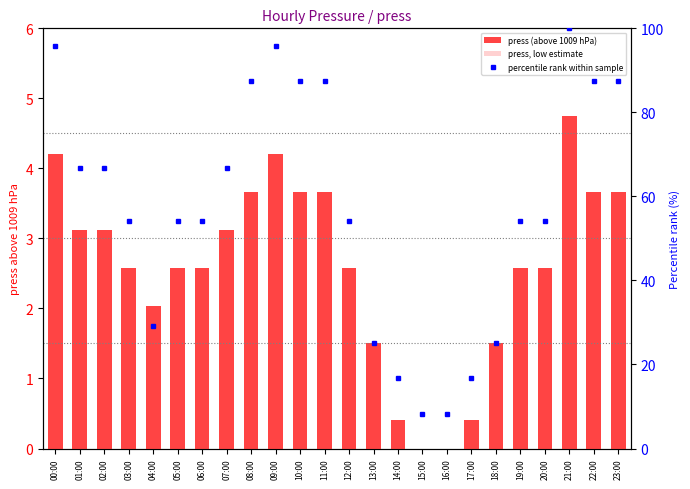

What is the value of the percentile rank within sample bar at the 14th from the left?

25.0